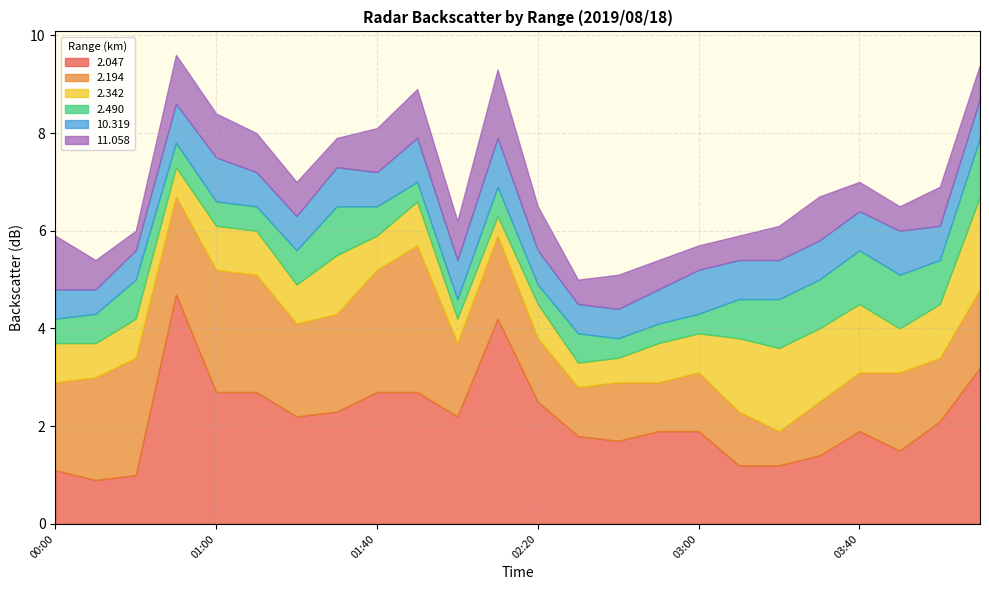

What is the difference between the highest and lowest values at 03:40?

1.3